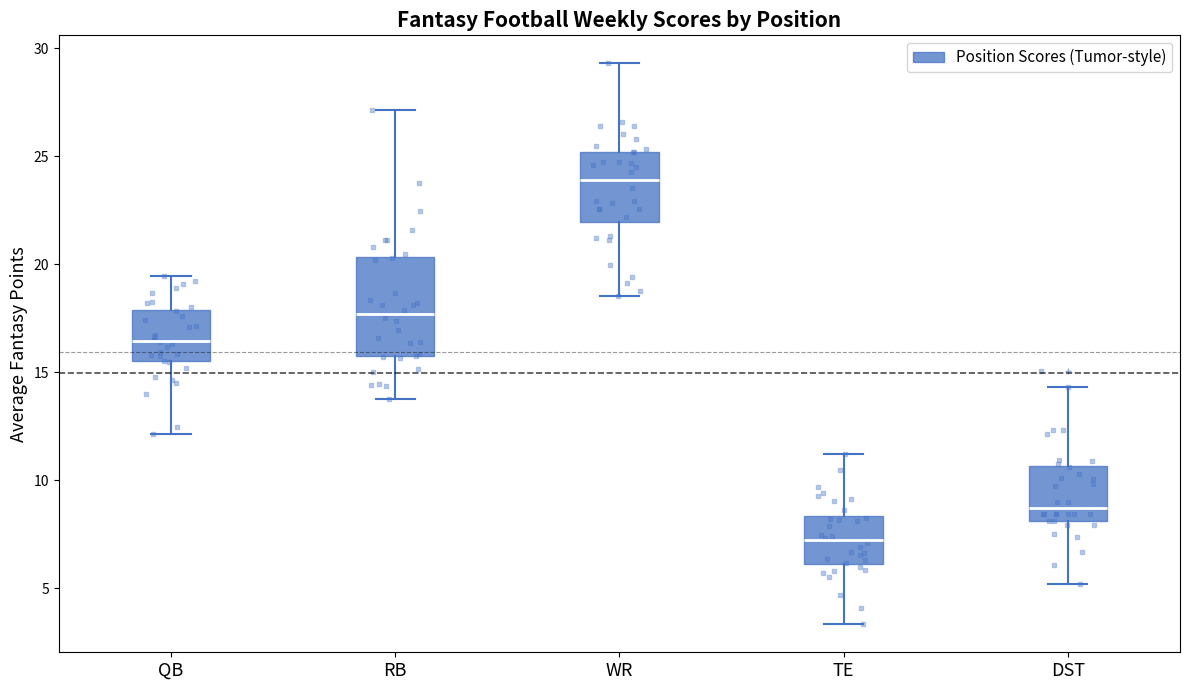

Reading left to right, transcribe this box plot: for each box, give where its median line is, the range the box spans, and where its two whiskers end, as read against the y-axis. The values are not printed on the chart, so give them approximately, as read against the axis.

QB: median 16.5, box 15.5 to 18.0, whiskers 12.0 to 19.5
RB: median 17.5, box 15.5 to 20.5, whiskers 14.0 to 27.0
WR: median 24.0, box 22.0 to 25.0, whiskers 18.5 to 29.5
TE: median 7.0, box 6.0 to 8.5, whiskers 3.5 to 11.0
DST: median 8.5, box 8.0 to 10.5, whiskers 5.0 to 14.5